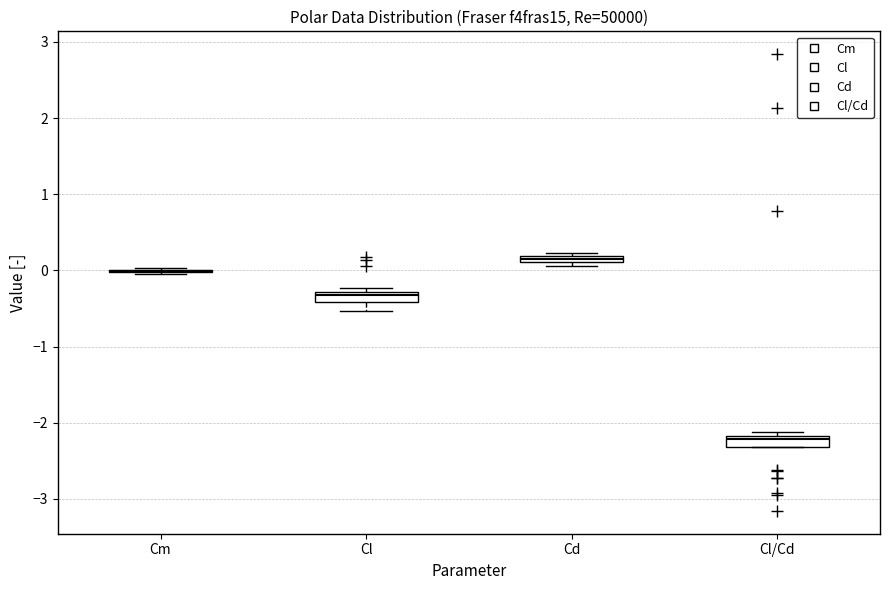

Where is the upper edge of the box for Cl/Cd on the y-axis? The values are not printed on the chart, so give them approximately, as read against the axis.

-2.2